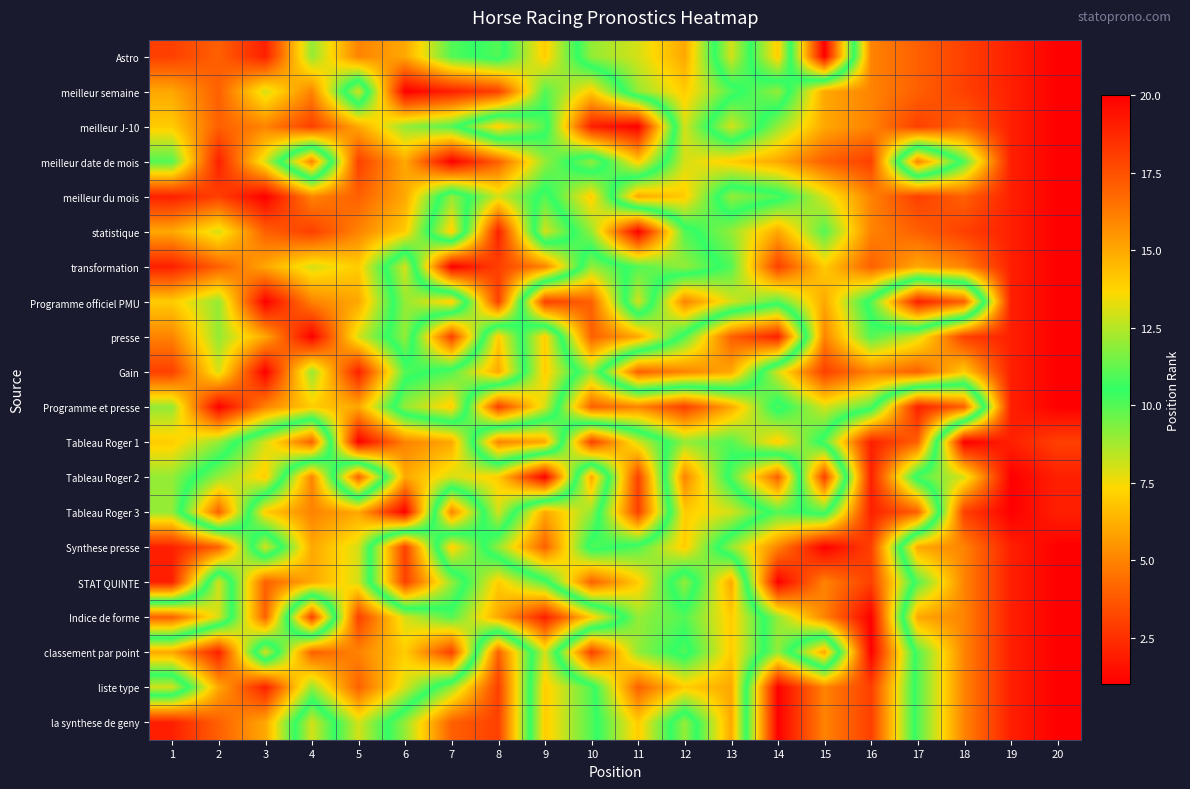

What is the difference between the highest and lowest values at 15?

17